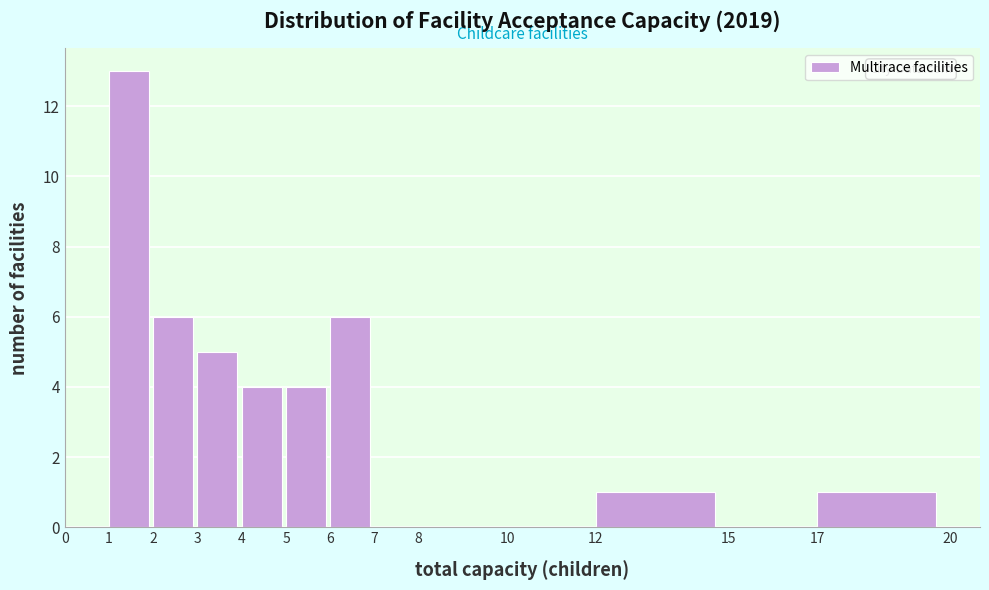

Reading left to right, list every bar in this chart as the range it spans on the x-axis followed by its height. The values are not printed on the chart, so give them approximately, as read against the axis.

0 to 1: 0
1 to 2: 13
2 to 3: 6
3 to 4: 5
4 to 5: 4
5 to 6: 4
6 to 7: 6
7 to 8: 0
8 to 10: 0
10 to 12: 0
12 to 15: 1
15 to 17: 0
17 to 20: 1